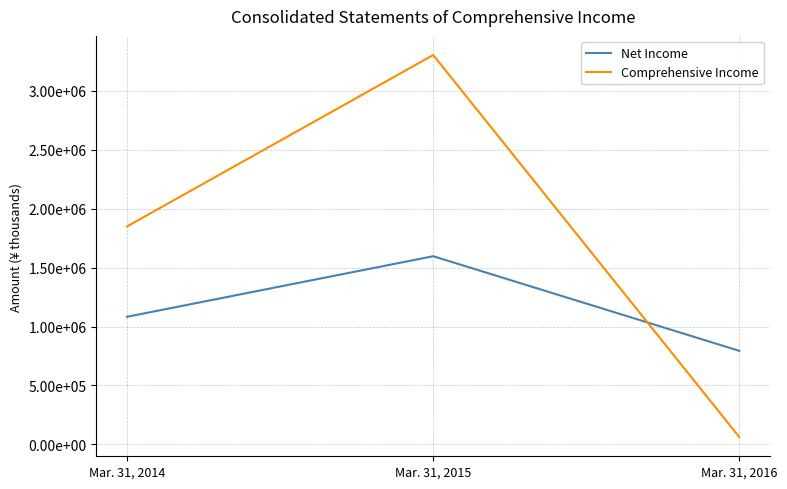

Between Mar. 31, 2014 and Mar. 31, 2016, which series saw the biggest shift?

Comprehensive Income